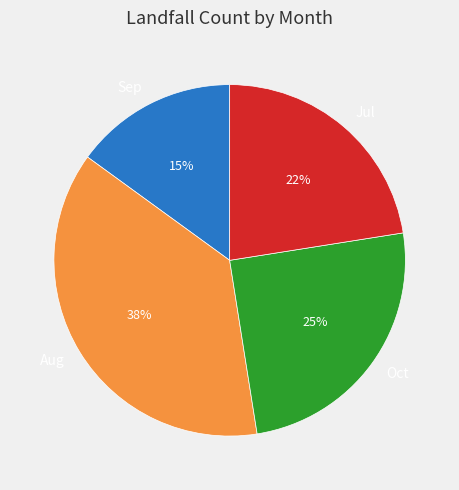

To the nearest percent, what is the average slice percentage?

25%